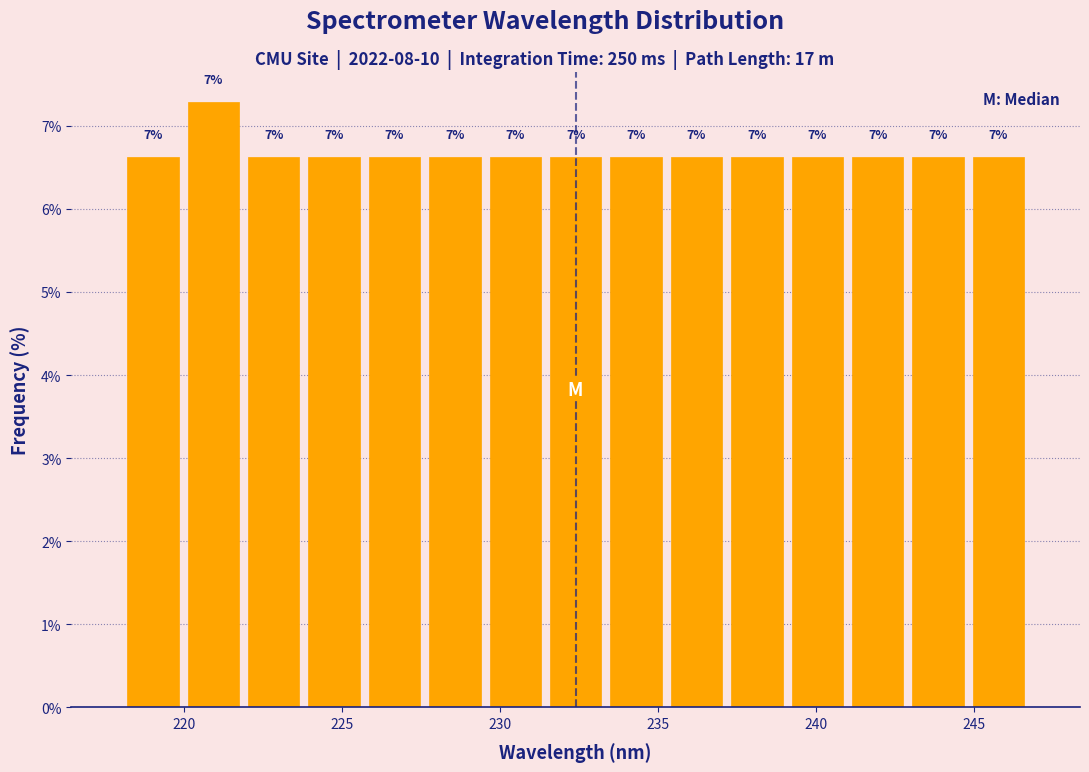

Around what value on the x-axis is the tallest bar? Give the approximate position of its centre, as read against the axis.

221.0